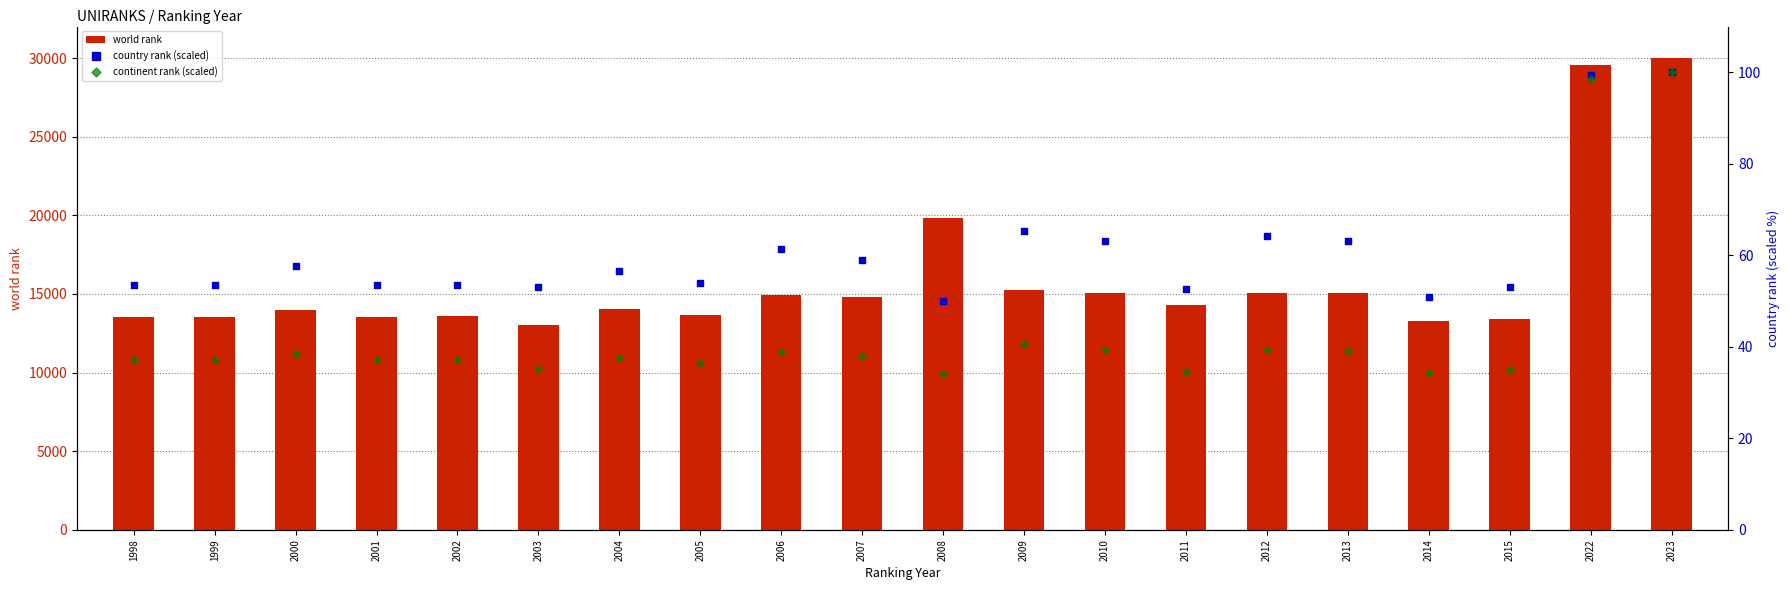

What are all the series names shown in the legend?

world rank, country rank (scaled), continent rank (scaled)